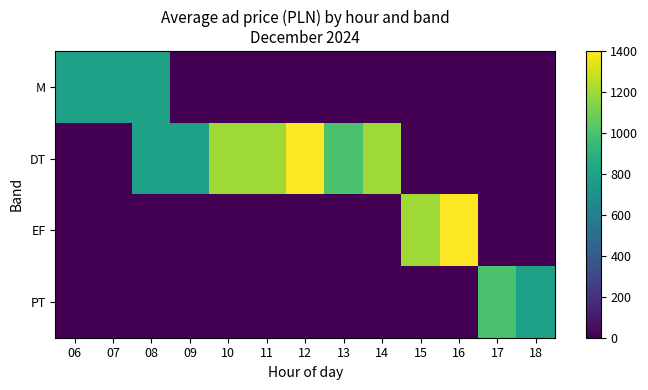

Reading left to right, what are all the values shown in this chart?

M: 06=800	07=800	08=800	09=0	10=0	11=0	12=0	13=0	14=0	15=0	16=0	17=0	18=0
DT: 06=0	07=0	08=800	09=800	10=1200	11=1200	12=1400	13=1000	14=1200	15=0	16=0	17=0	18=0
EF: 06=0	07=0	08=0	09=0	10=0	11=0	12=0	13=0	14=0	15=1200	16=1400	17=0	18=0
PT: 06=0	07=0	08=0	09=0	10=0	11=0	12=0	13=0	14=0	15=0	16=0	17=1000	18=800